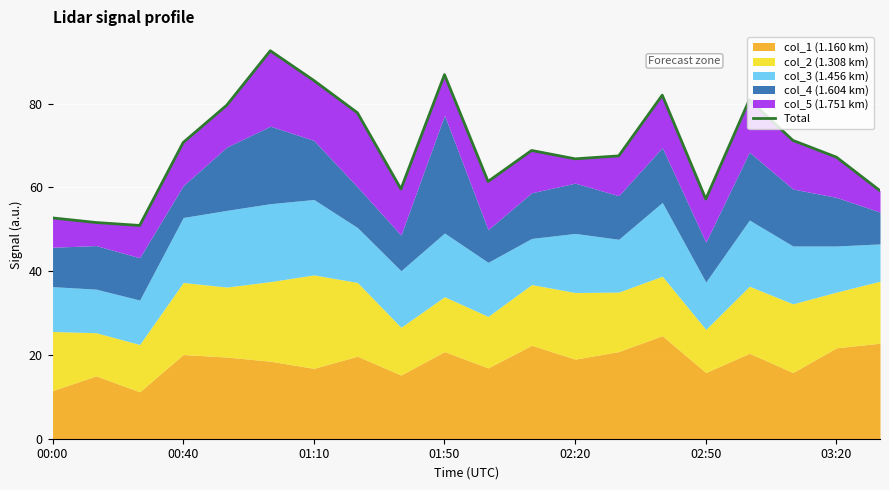

Reading right to left, transcribe all the data shown in this chart.

59.2	67.2	71.2	80.9	57.2	82.0	67.5	66.8	68.8	61.4	86.9	59.6	77.8	85.5	92.6	79.6	70.7	50.9	51.6	52.7